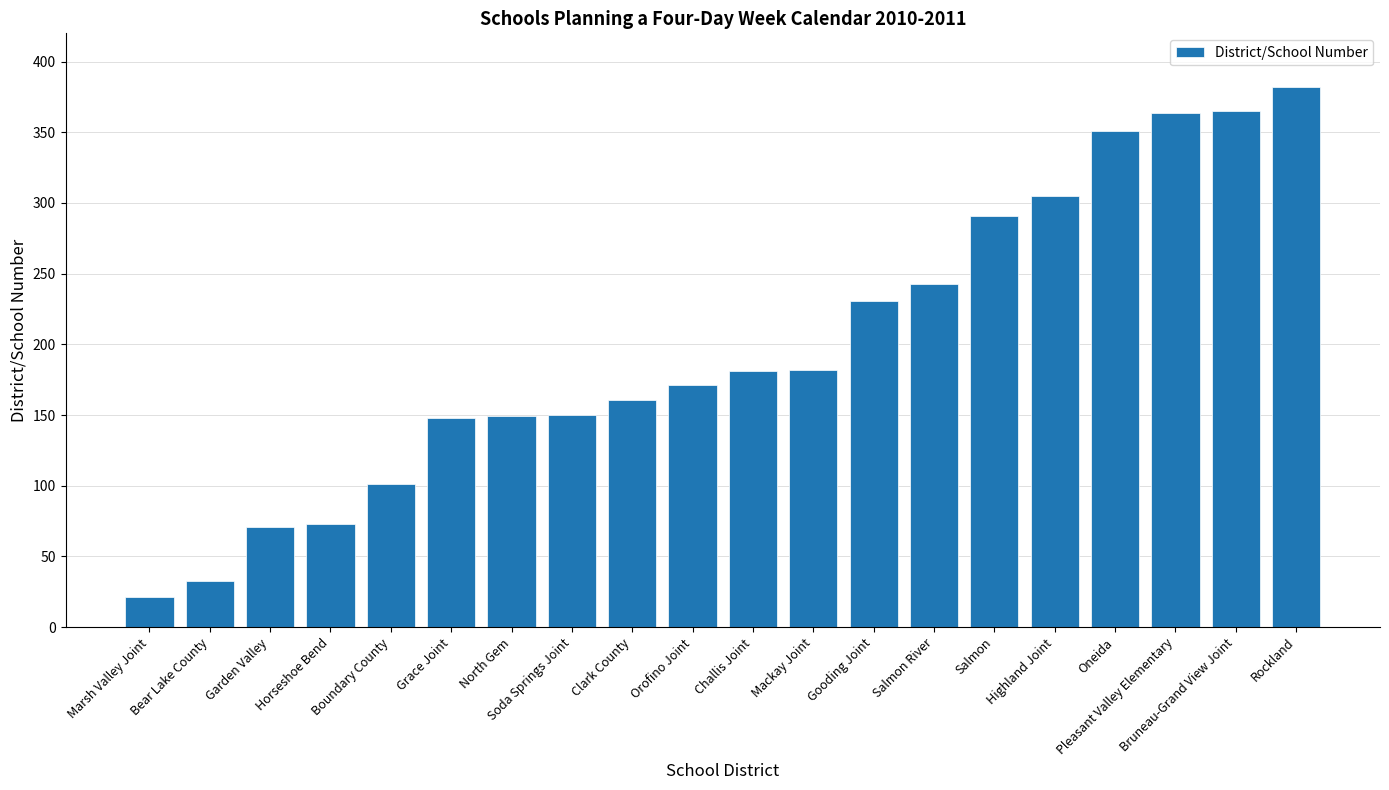

What is the change in value from Garden Valley to North Gem?

+78